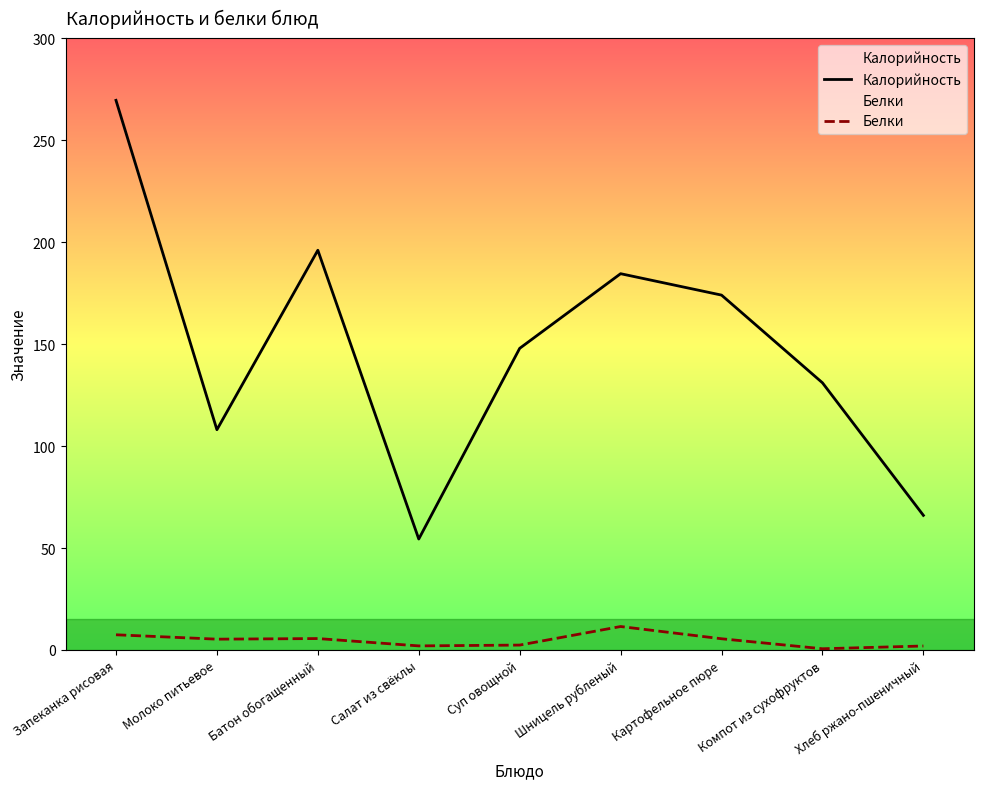

Which has a higher value, Хлеб ржано-пшеничный or Салат из свёклы?

Хлеб ржано-пшеничный